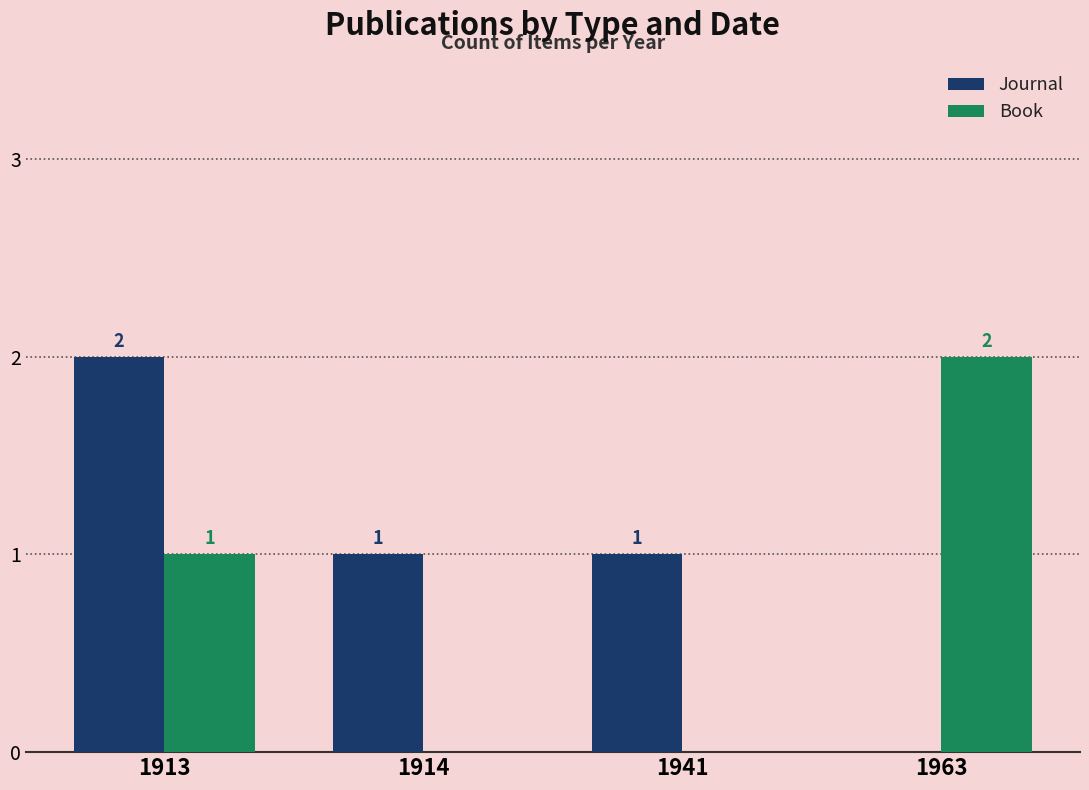

What is the sum of all Journal values?

4